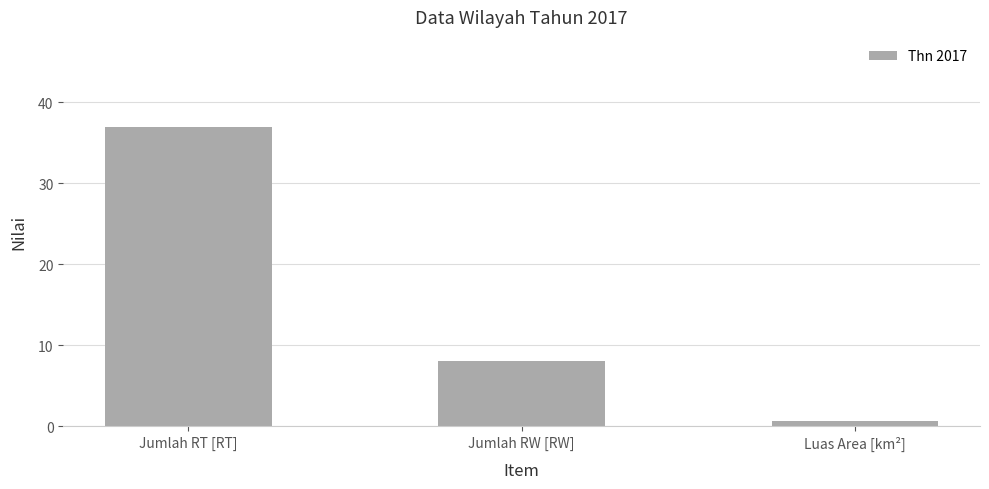

What is the difference between the second highest and minimum values?

7.3